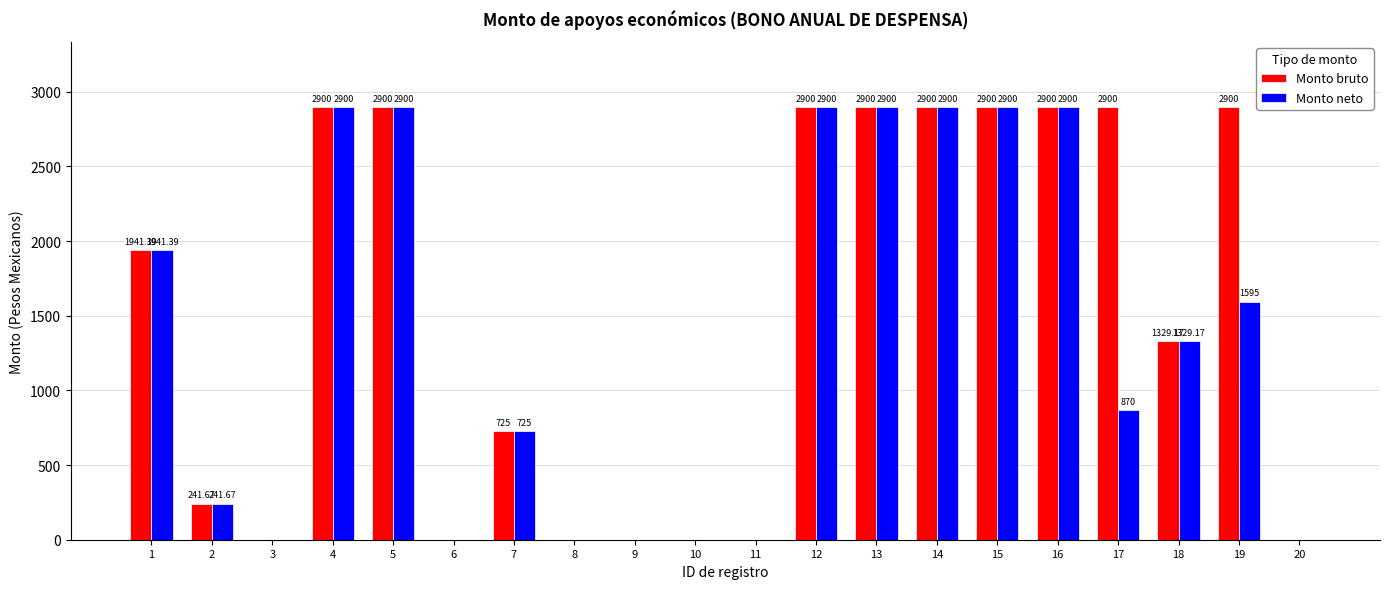

Reading left to right, what are all the values shown in this chart?

Monto bruto: 1=1941.4	2=241.7	3=0.0	4=2900.0	5=2900.0	6=0.0	7=725.0	8=0.0	9=0.0	10=0.0	11=0.0	12=2900.0	13=2900.0	14=2900.0	15=2900.0	16=2900.0	17=2900.0	18=1329.2	19=2900.0	20=0.0
Monto neto: 1=1941.4	2=241.7	3=0.0	4=2900.0	5=2900.0	6=0.0	7=725.0	8=0.0	9=0.0	10=0.0	11=0.0	12=2900.0	13=2900.0	14=2900.0	15=2900.0	16=2900.0	17=870.0	18=1329.2	19=1595.0	20=0.0